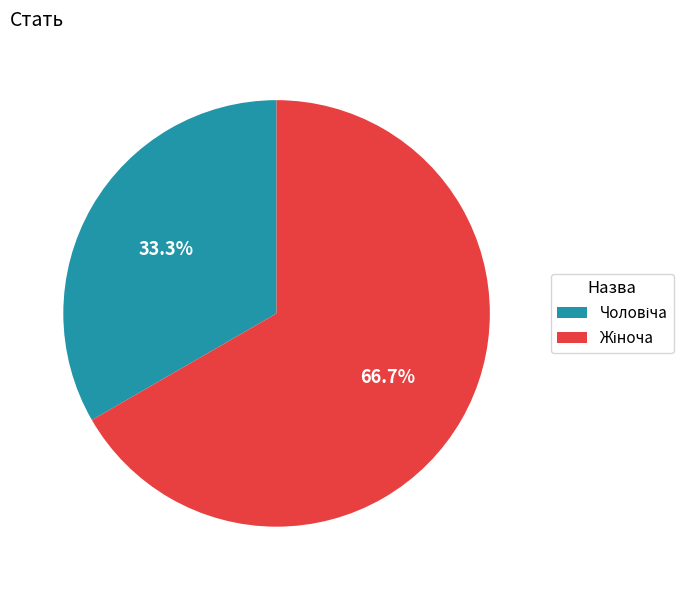

Does any single category account for the majority?

Yes